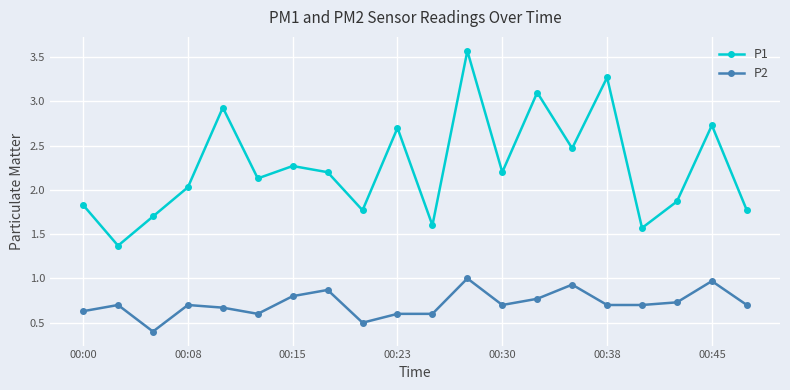

Rank the series by their maximum value, from lowest to highest.

P2, P1